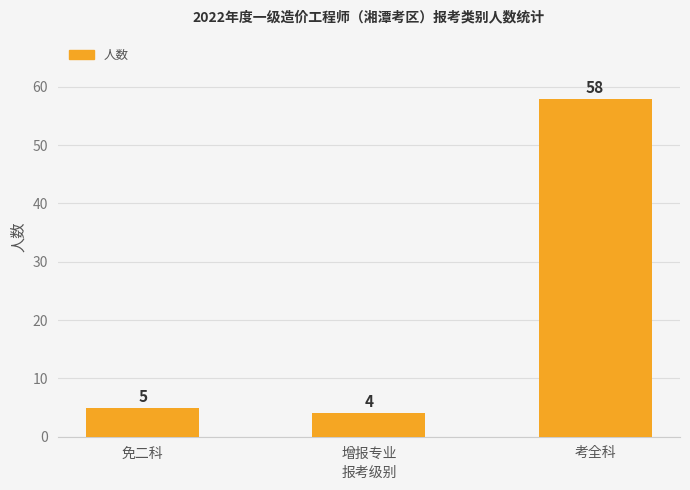

What is the change in value from 免二科 to 增报专业?

-1